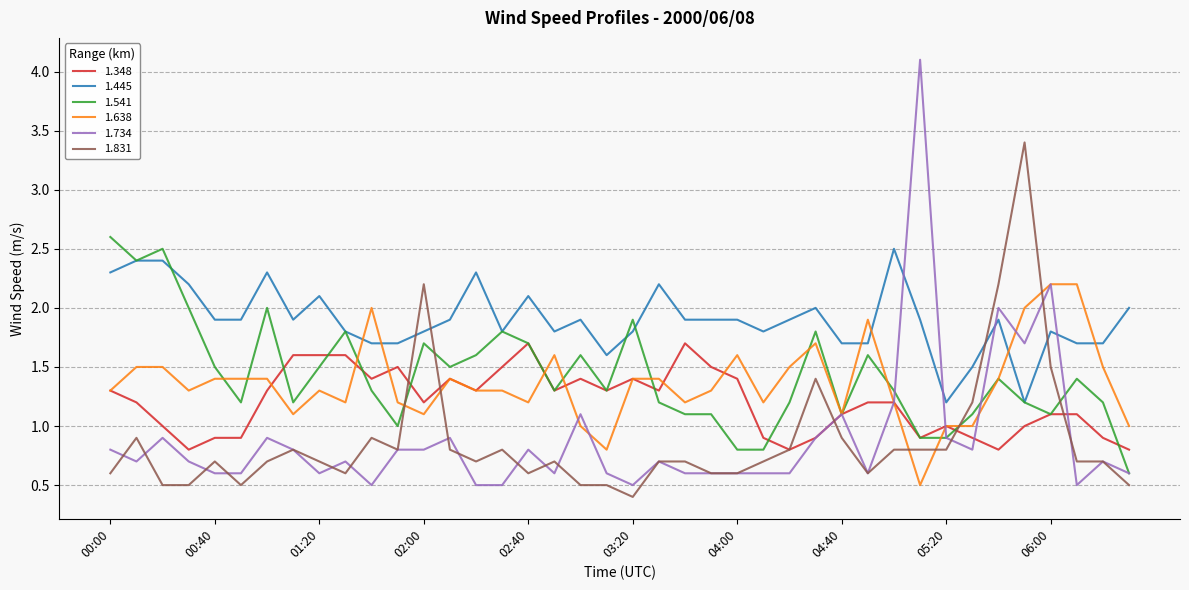

Which series has the largest range (max minus min)?

1.734